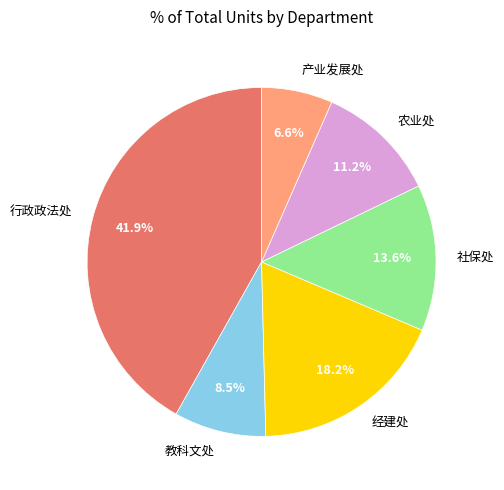

Which category has the smallest portion of the pie?

产业发展处